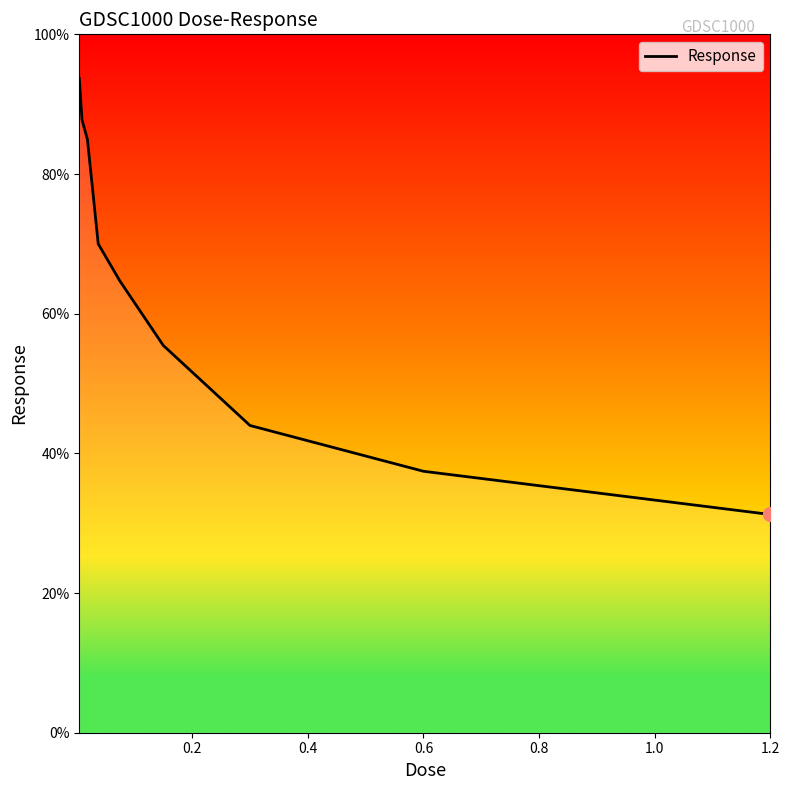

What is the minimum value shown in the chart?

31.2